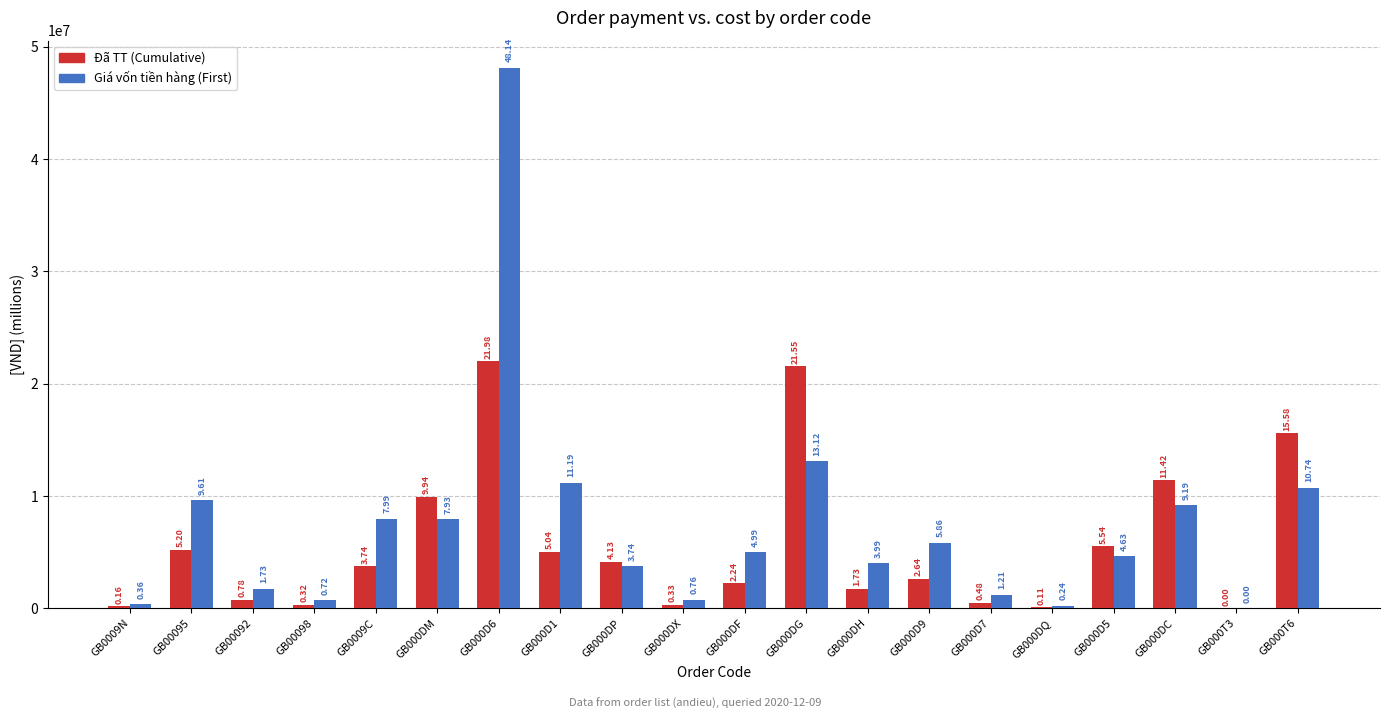

At how many categories does at least one series exceed 13016826?

3